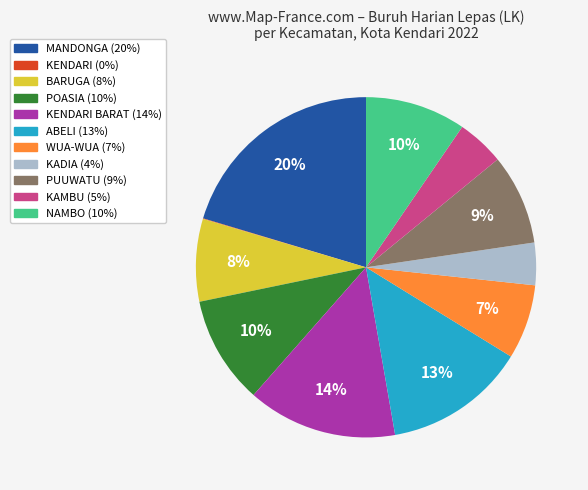

Is there any slice that represents more than half of the pie?

No